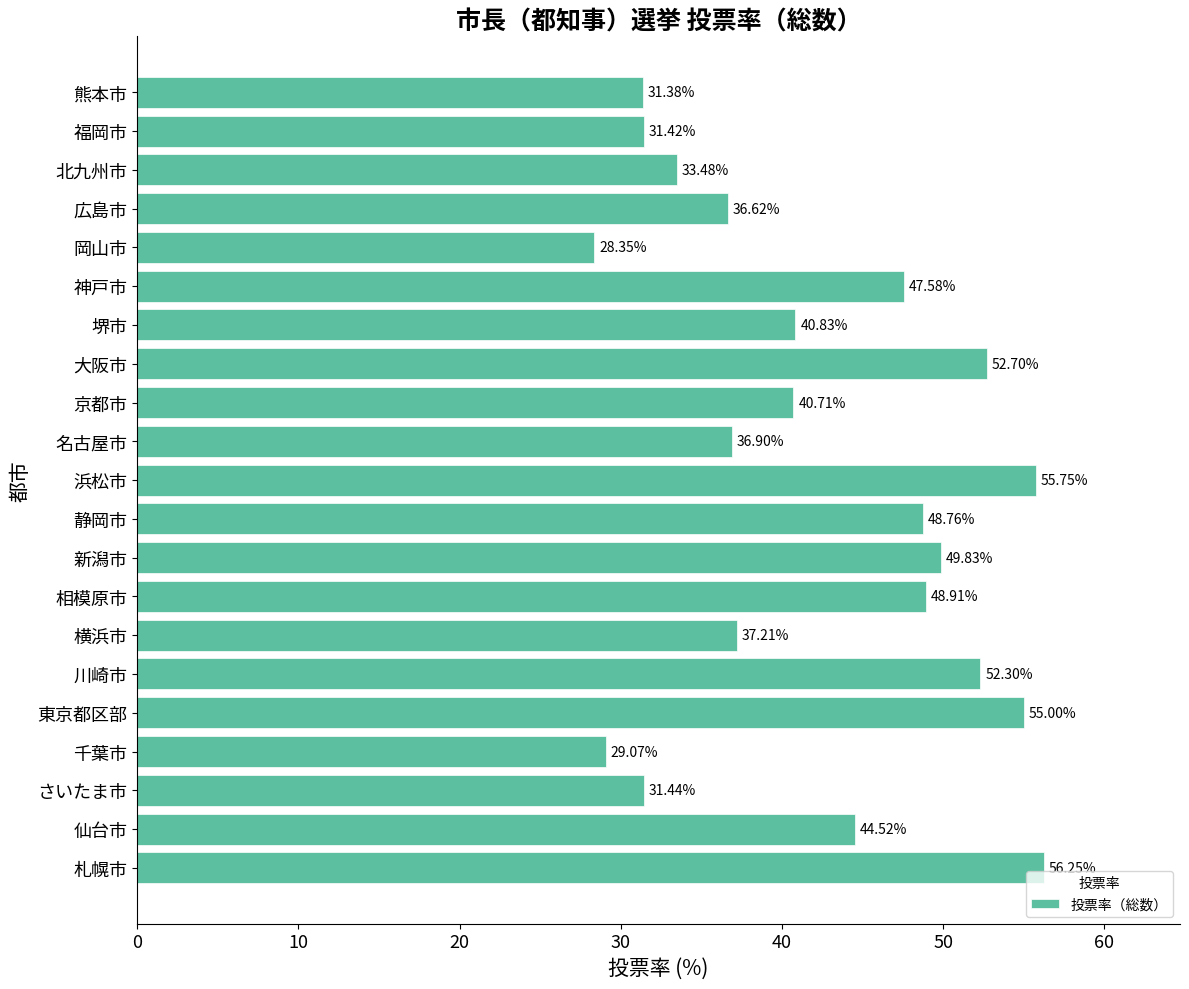

Approximately how many times larger is the value at 堺市 compared to 新潟市?

0.8